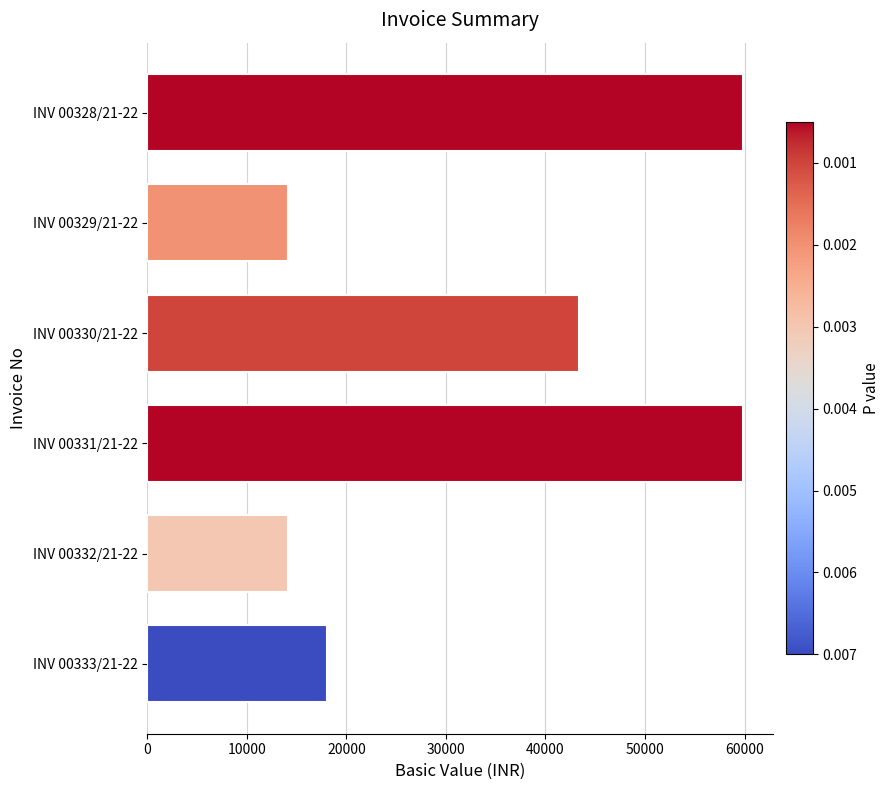

What is the change in value from INV 00332/21-22 to INV 00333/21-22?

+3875